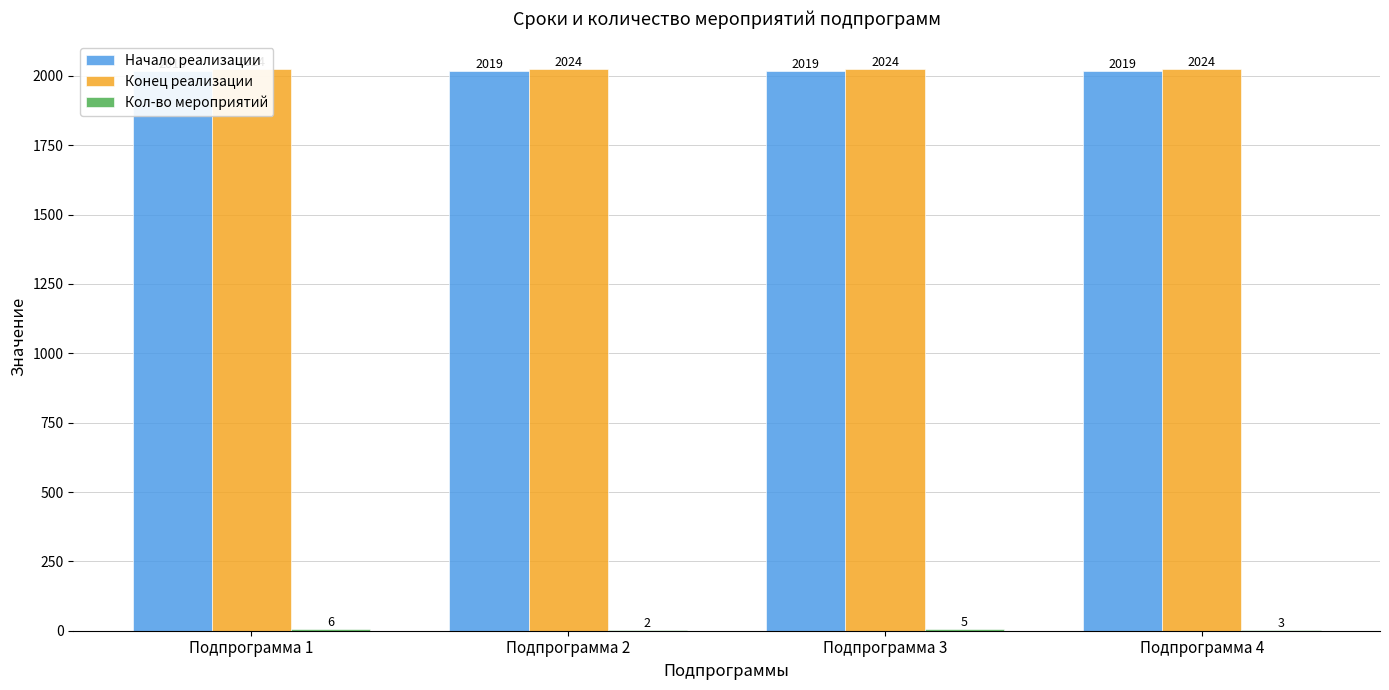

The value of Кол-во мероприятий at Подпрограмма 1 is 6. True or false?

True